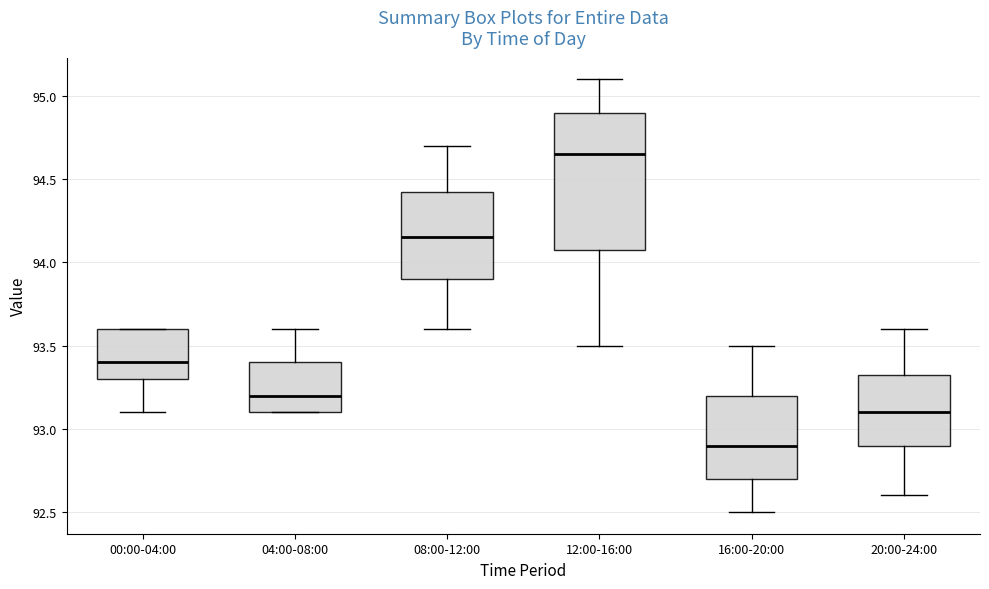

Reading left to right, read every box against the y-axis: the position of its median line, the range the box covers, and the ends of its whiskers. The values are not printed on the chart, so give them approximately, as read against the axis.

00:00-04:00: median 93.40, box 93.30 to 93.60, whiskers 93.10 to 93.60
04:00-08:00: median 93.20, box 93.10 to 93.40, whiskers 93.10 to 93.60
08:00-12:00: median 94.15, box 93.90 to 94.45, whiskers 93.60 to 94.70
12:00-16:00: median 94.65, box 94.10 to 94.90, whiskers 93.50 to 95.10
16:00-20:00: median 92.90, box 92.70 to 93.20, whiskers 92.50 to 93.50
20:00-24:00: median 93.10, box 92.90 to 93.35, whiskers 92.60 to 93.60